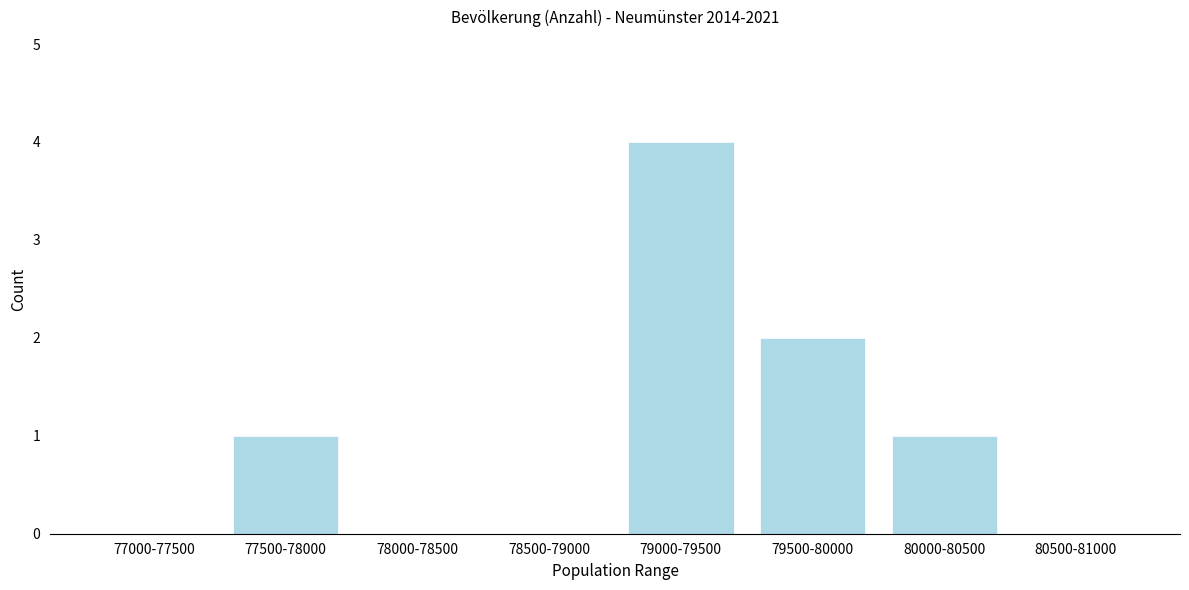

Reading left to right, transcribe all the data shown in this chart.

77000-77500=0	77500-78000=1	78000-78500=0	78500-79000=0	79000-79500=4	79500-80000=2	80000-80500=1	80500-81000=0